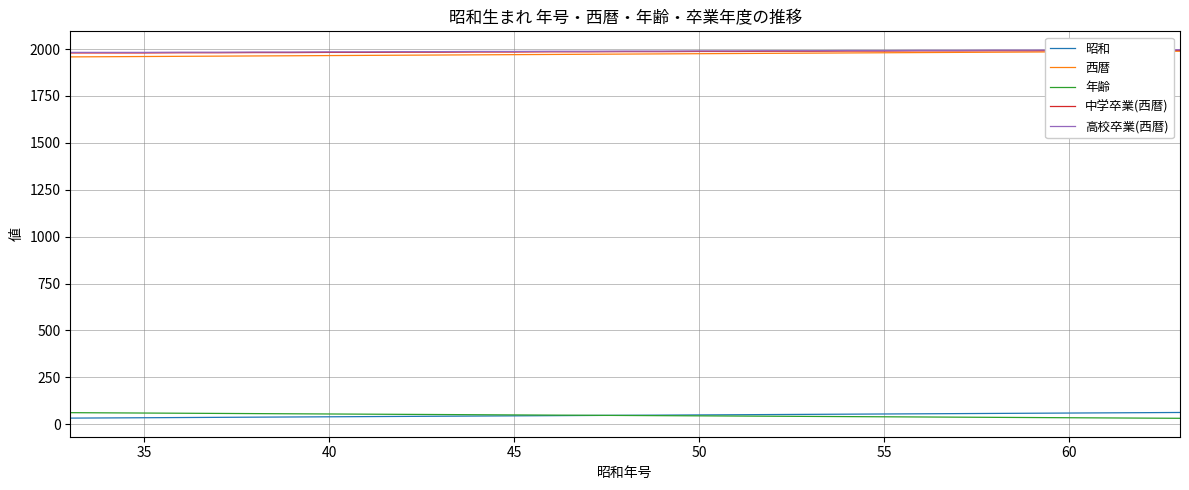

How many data points does each series have?

31